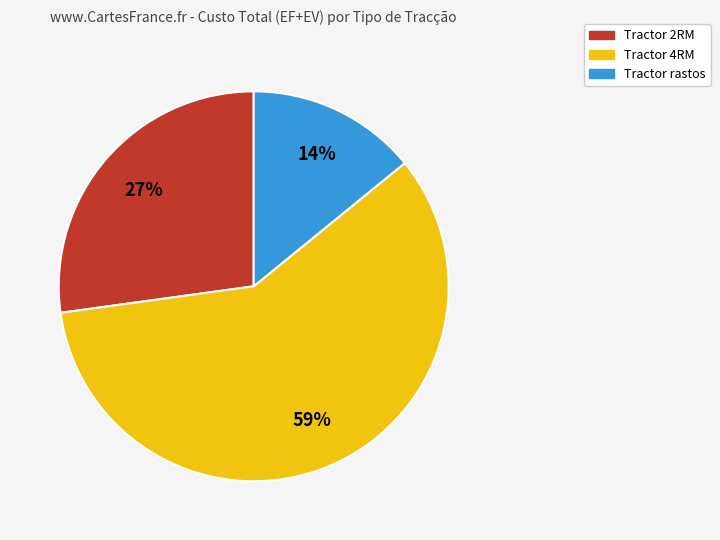

Which slice is the smallest?

Tractor rastos